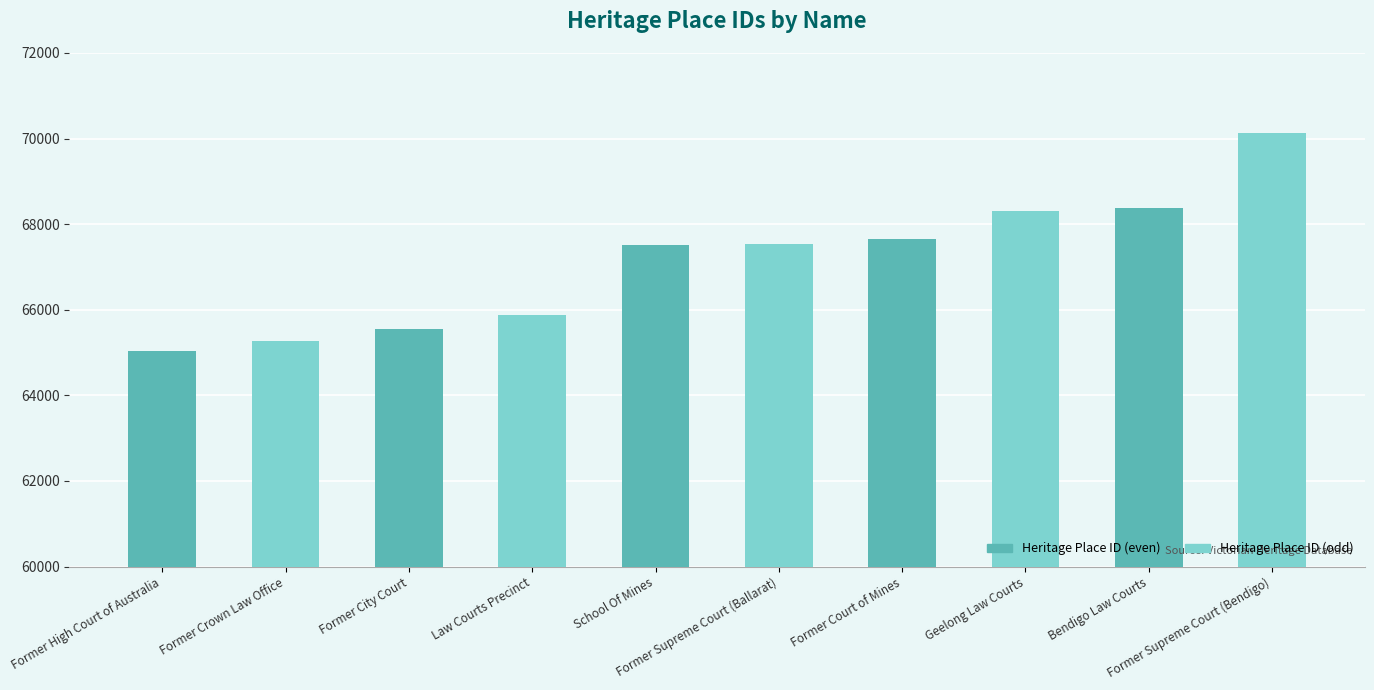

What is the maximum value shown in the chart?

70133